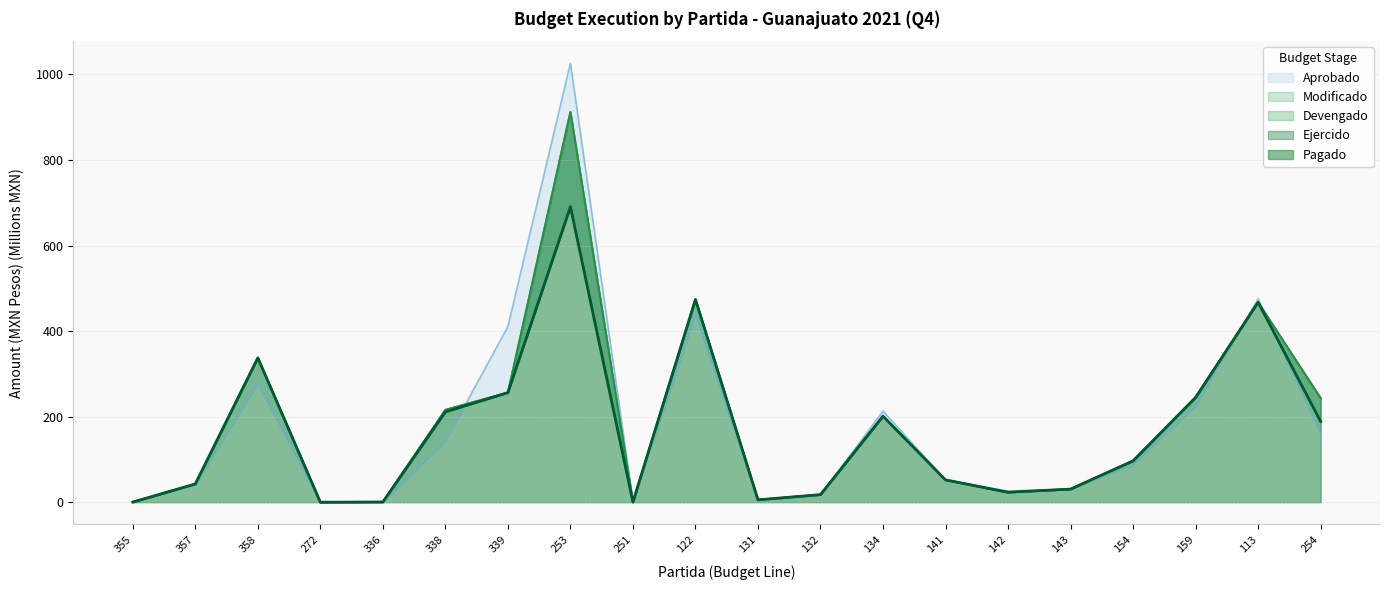

What is the spread (max minus min) of values at 339?

154.6